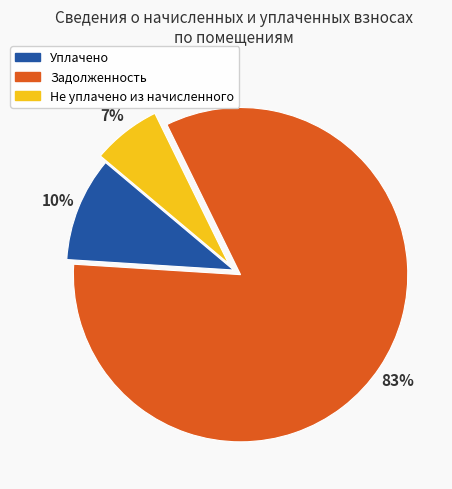

Is there a majority slice in this chart?

Yes